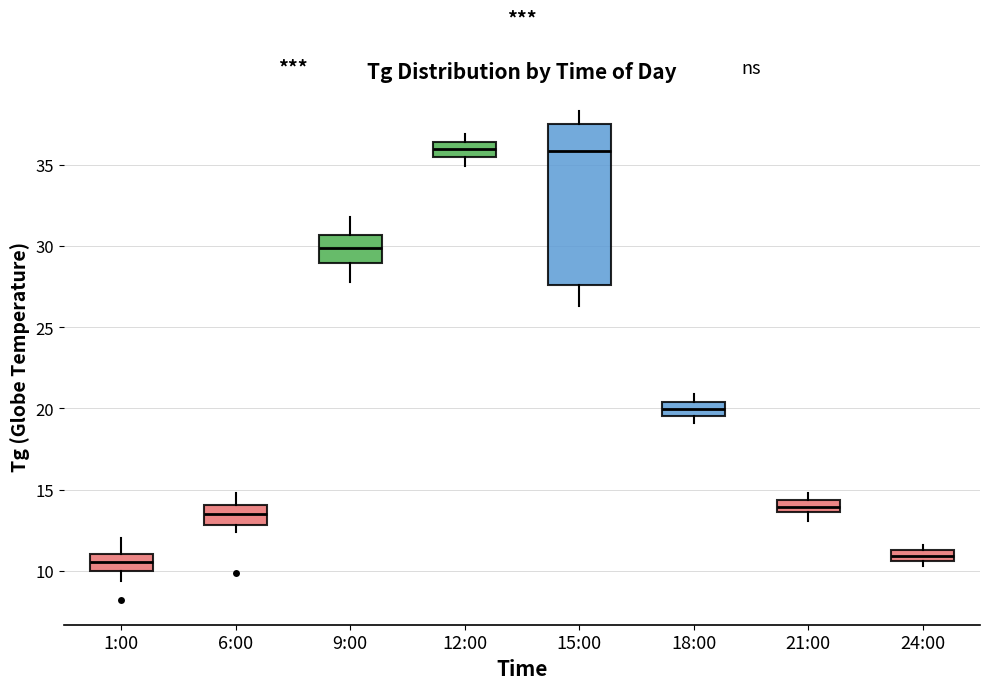

Where is the upper edge of the box for 12:00 on the y-axis? The values are not printed on the chart, so give them approximately, as read against the axis.

36.5